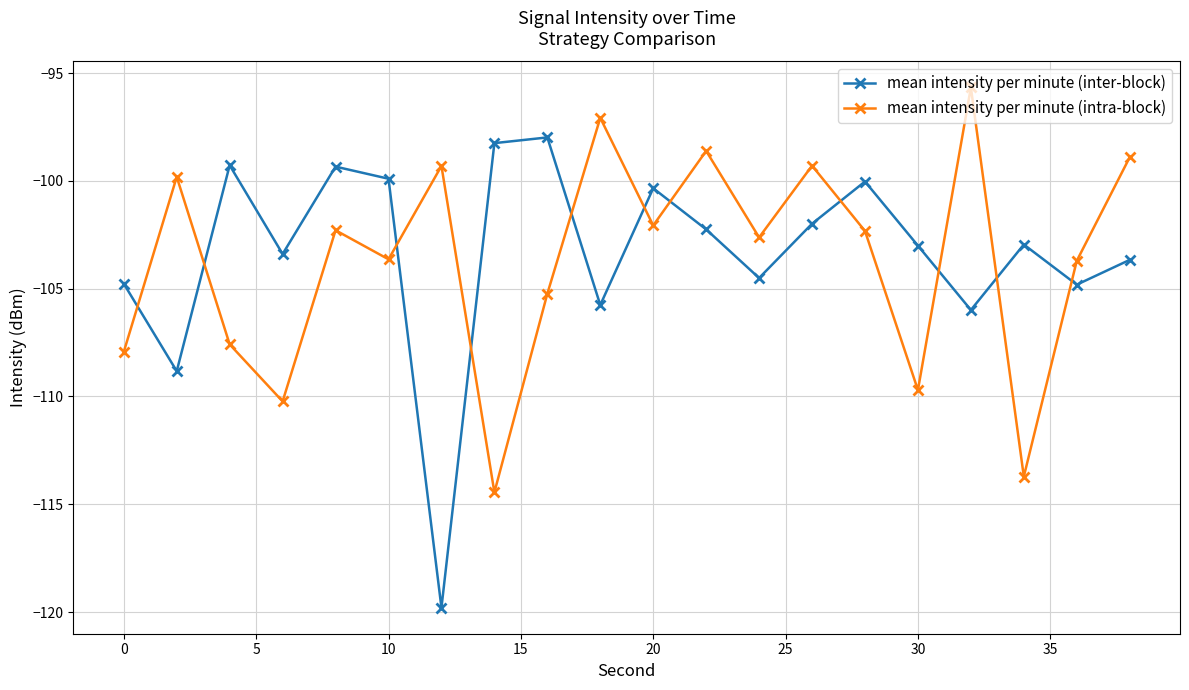

How many series are shown in this chart?

2